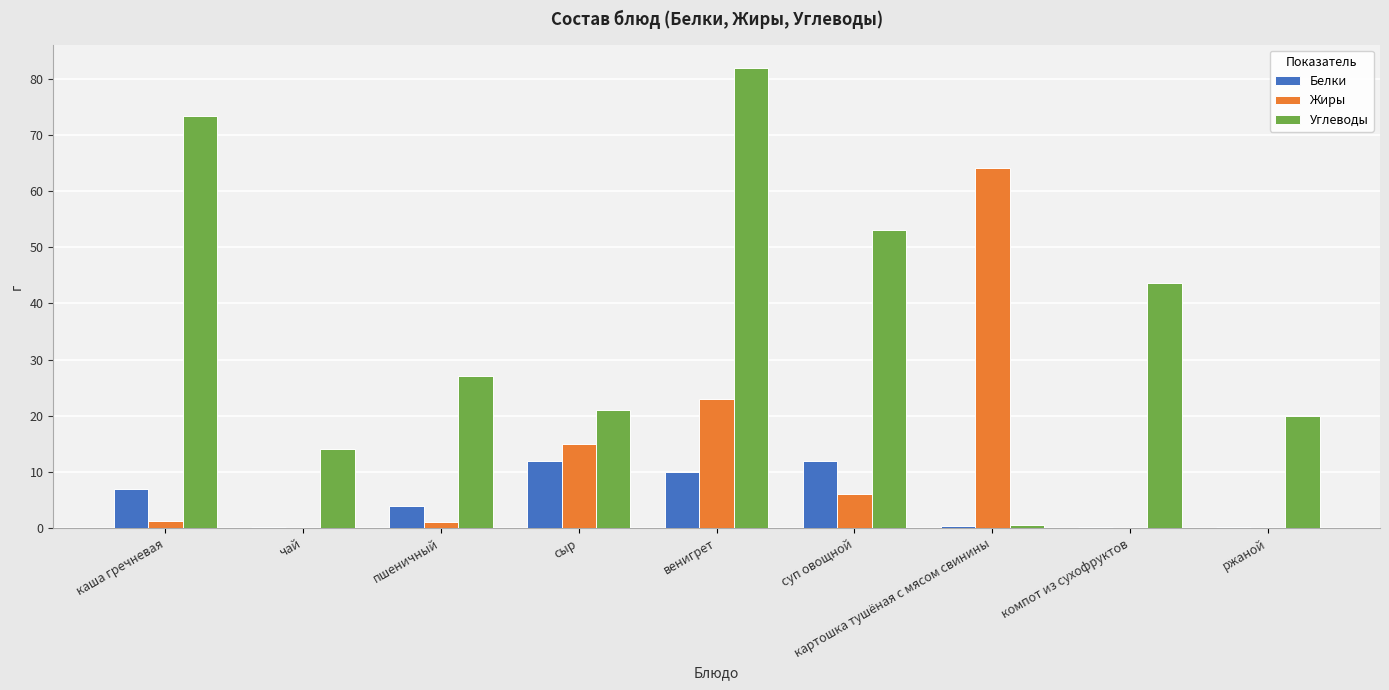

What is the difference between the Углеводы values at сыр and картошка тушёная с мясом свинины?

20.4